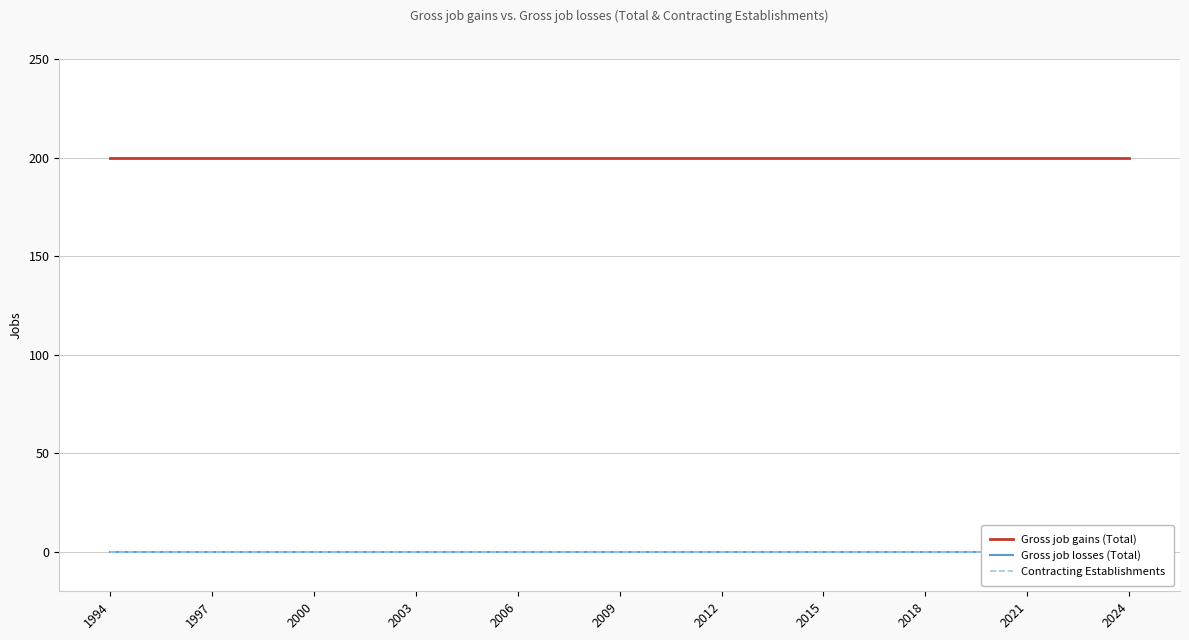

Reading left to right, list all the values displayed in this chart.

Gross job gains (Total): 200	200	200	200	200	200	200	200	200	200	200	200	200	200	200	200	200	200	200	200	200	200	200	200	200	200	200	200	200	200	200
Gross job losses (Total): 0	0	0	0	0	0	0	0	0	0	0	0	0	0	0	0	0	0	0	0	0	0	0	0	0	0	0	0	0	0	0
Contracting Establishments: 0	0	0	0	0	0	0	0	0	0	0	0	0	0	0	0	0	0	0	0	0	0	0	0	0	0	0	0	0	0	0